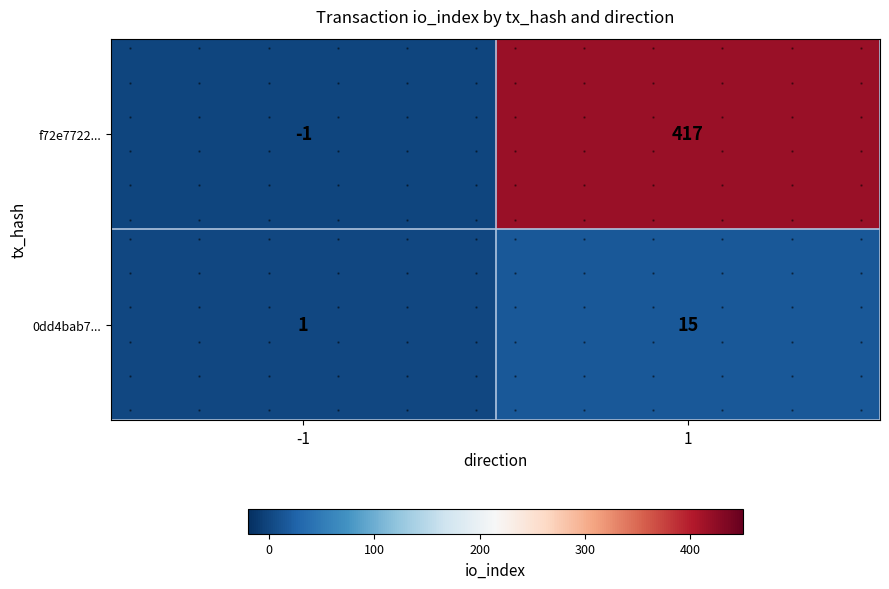

What is the sum of all f72e7722... values?

416